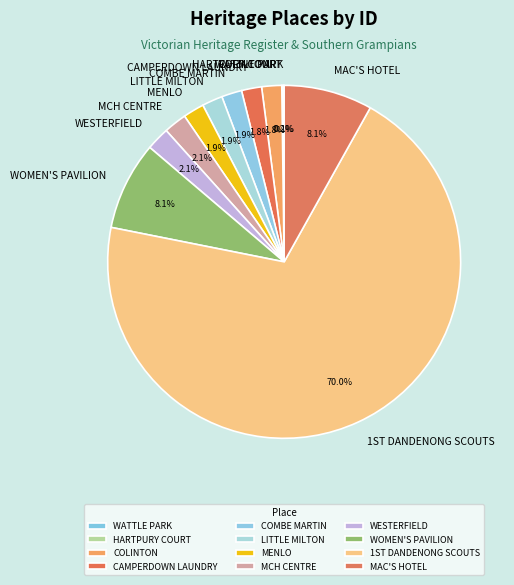

Which has a higher value, MAC'S HOTEL or CAMPERDOWN LAUNDRY?

MAC'S HOTEL